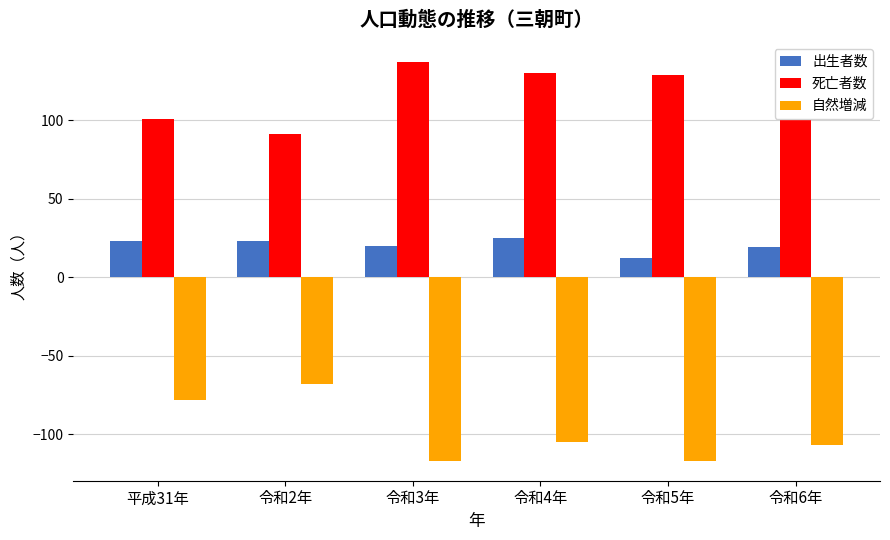

What is the spread (max minus min) of values at 平成31年?

179